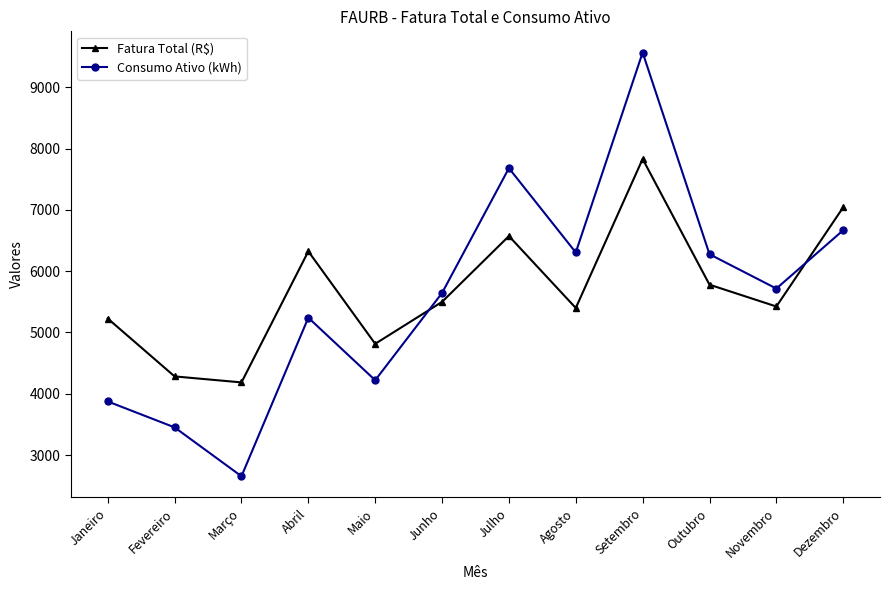

What position from the left is Fevereiro?

2